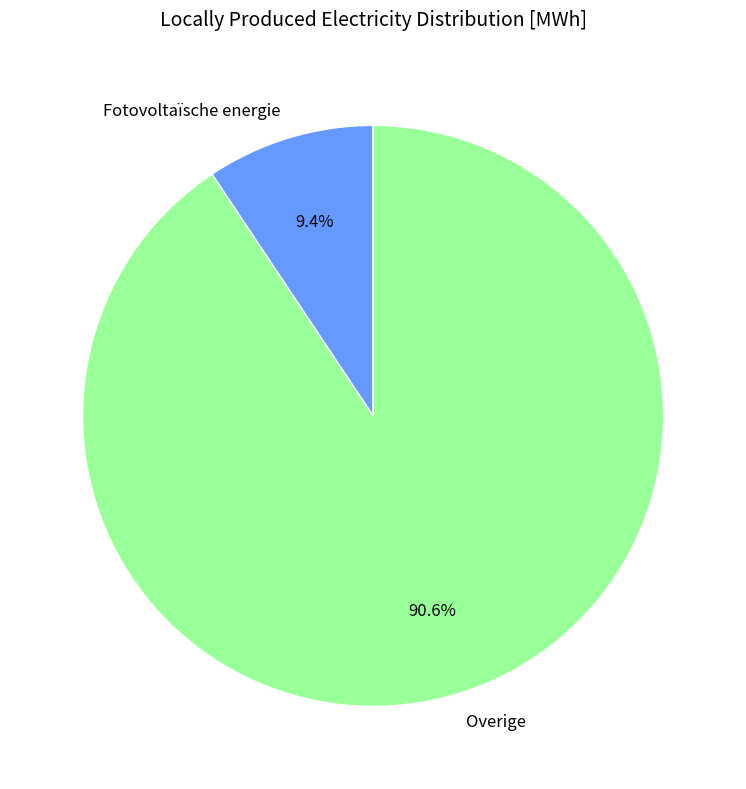

True or false: Overige accounts for 91% of the total.

True